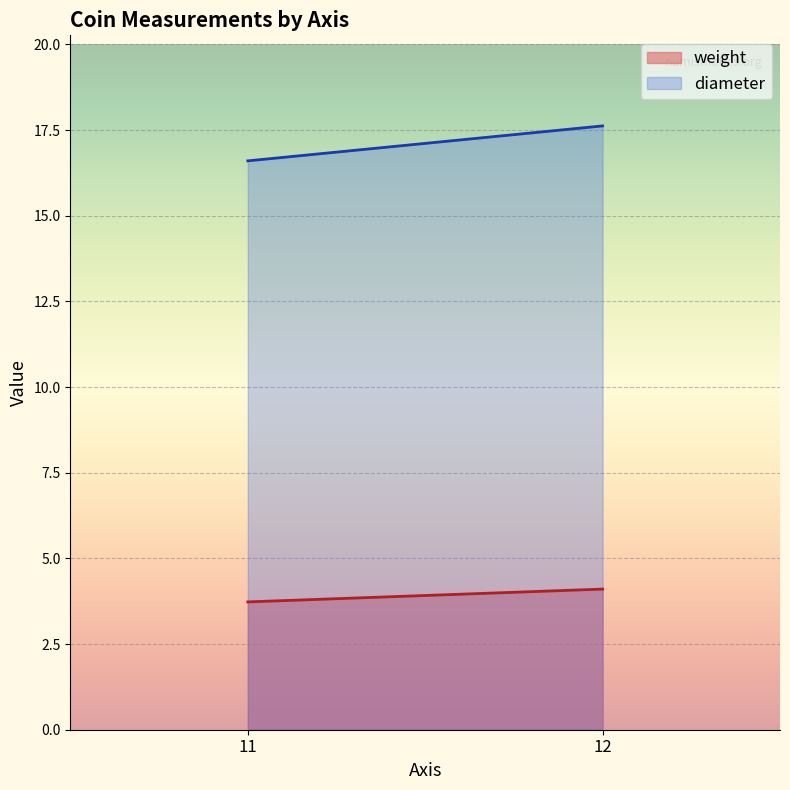

Which series has the widest spread of values?

diameter